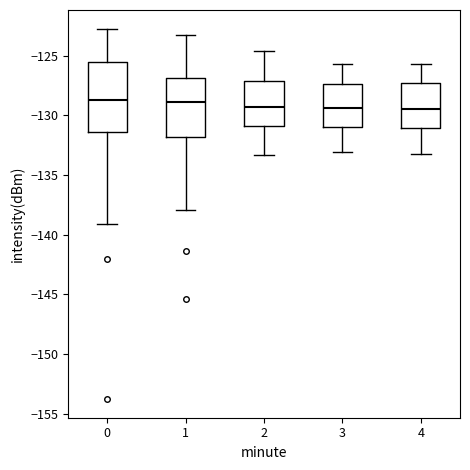

Reading left to right, transcribe this box plot: for each box, give where its median line is, the range the box spans, and where its two whiskers end, as read against the y-axis. The values are not printed on the chart, so give them approximately, as read against the axis.

0: median -128.5, box -131.5 to -125.5, whiskers -139.0 to -122.5
1: median -129.0, box -132.0 to -127.0, whiskers -138.0 to -123.0
2: median -129.0, box -131.0 to -127.0, whiskers -133.5 to -124.5
3: median -129.5, box -131.0 to -127.5, whiskers -133.0 to -125.5
4: median -129.5, box -131.0 to -127.0, whiskers -133.0 to -125.5